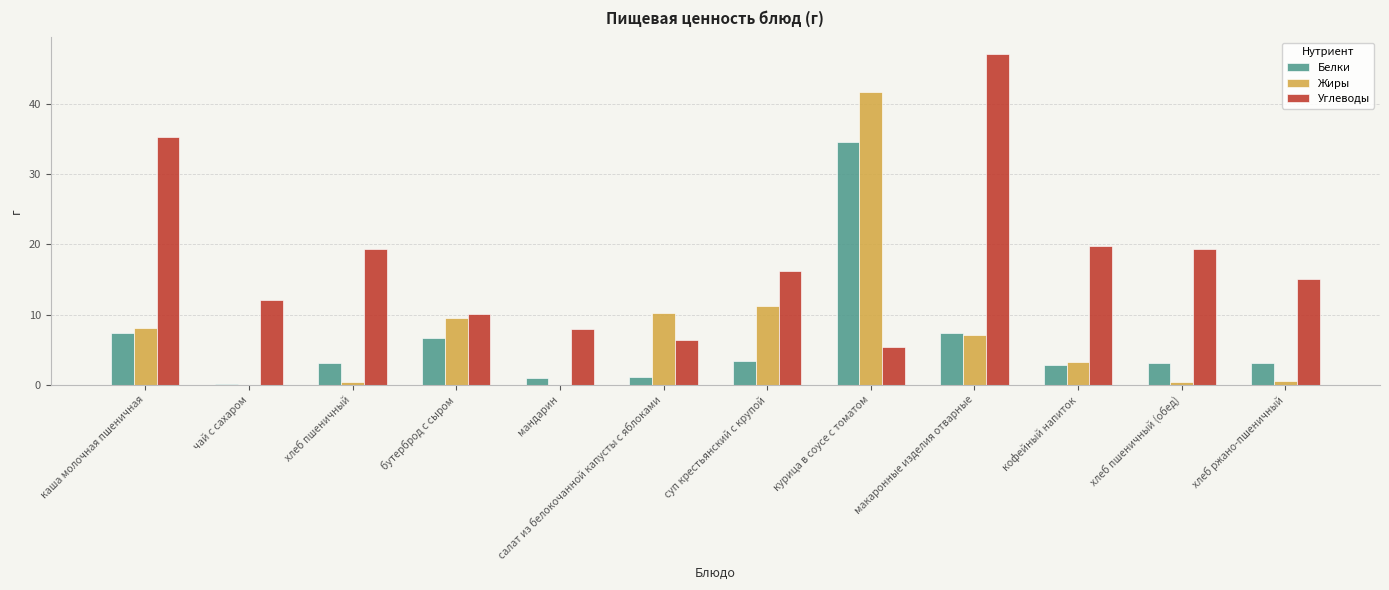

What is the maximum value for Жиры?

41.6